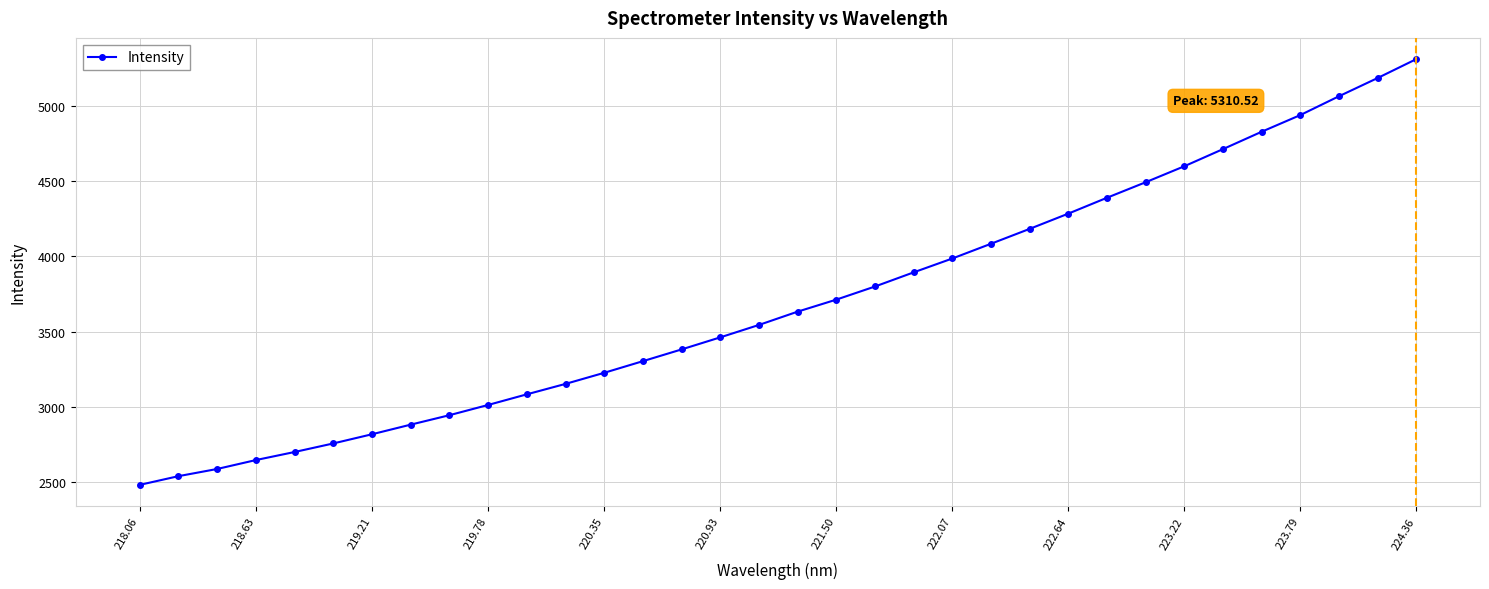

What is the difference between the second highest and second lowest values?

2644.4